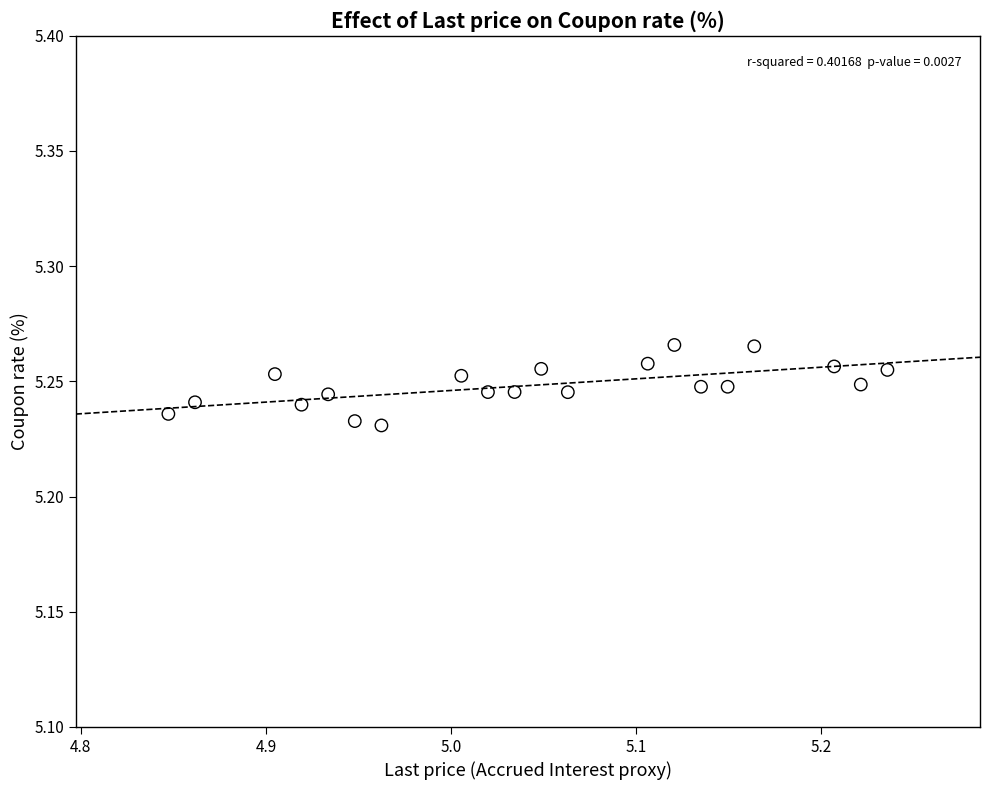

What is the range of X values (max minus min)?

0.4